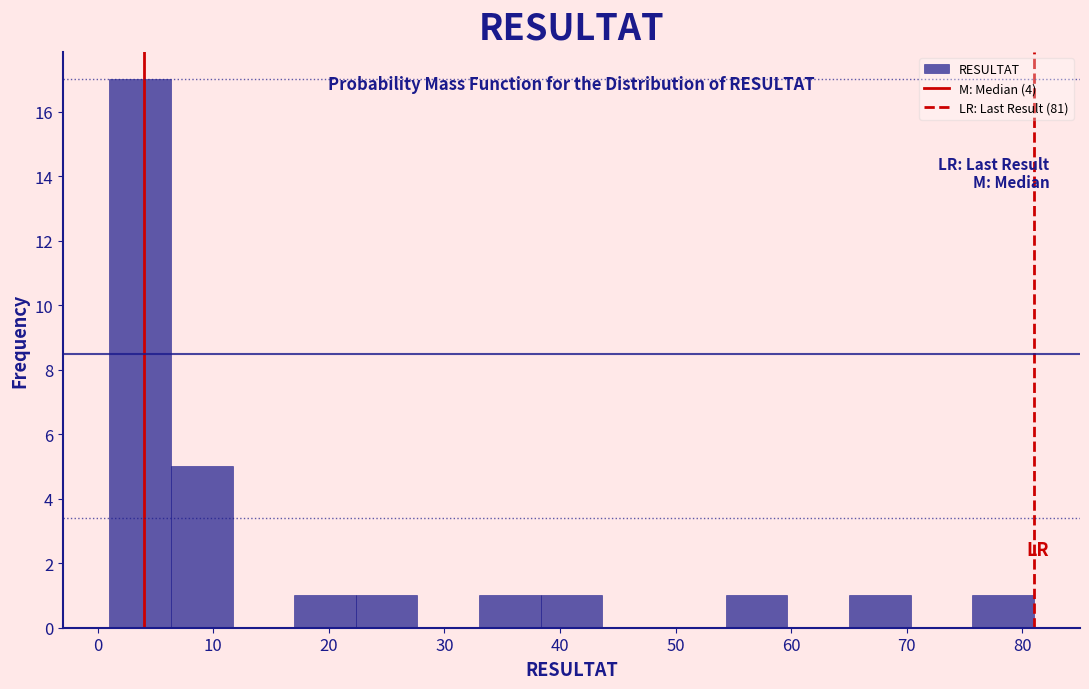

Which range on the x-axis has the tallest bar?

1 to 6